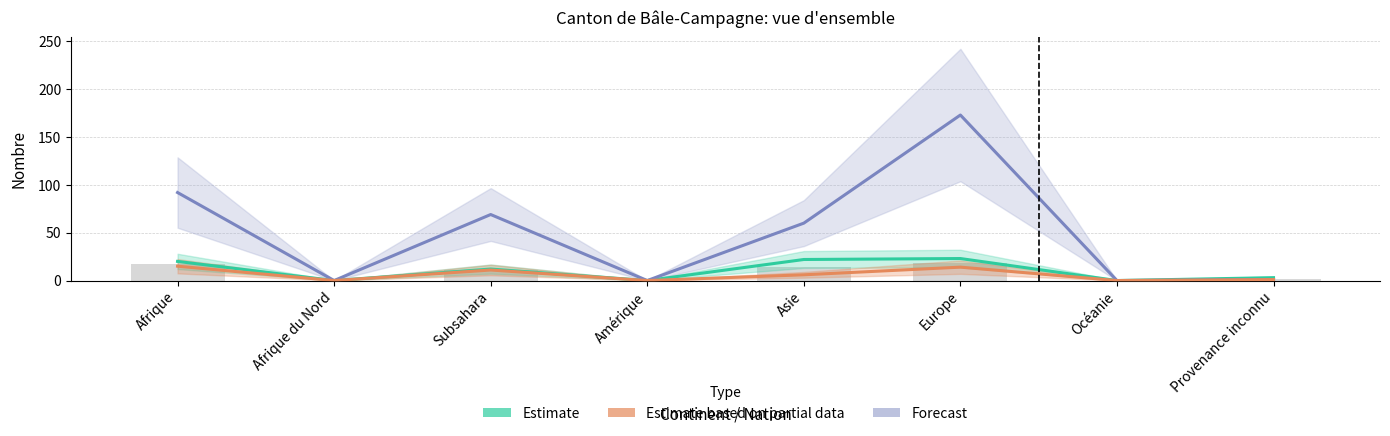

What is the value of the Forecast bar at the 1st from the left?

92